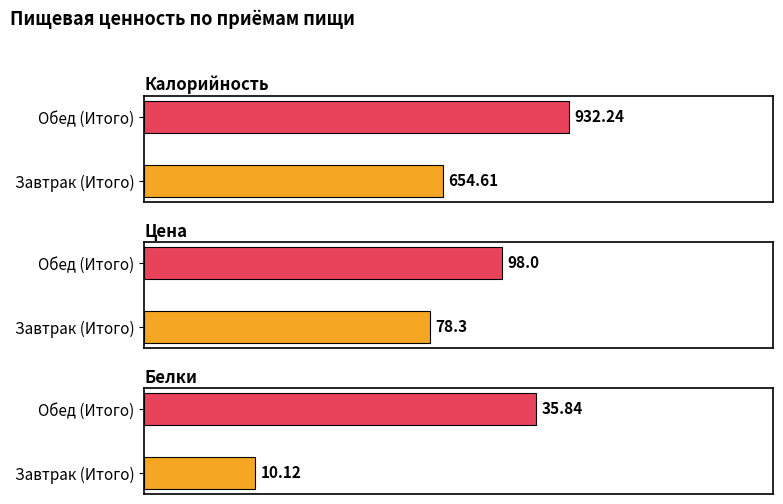

At which category is the sum across all series the highest?

Обед (Итого)